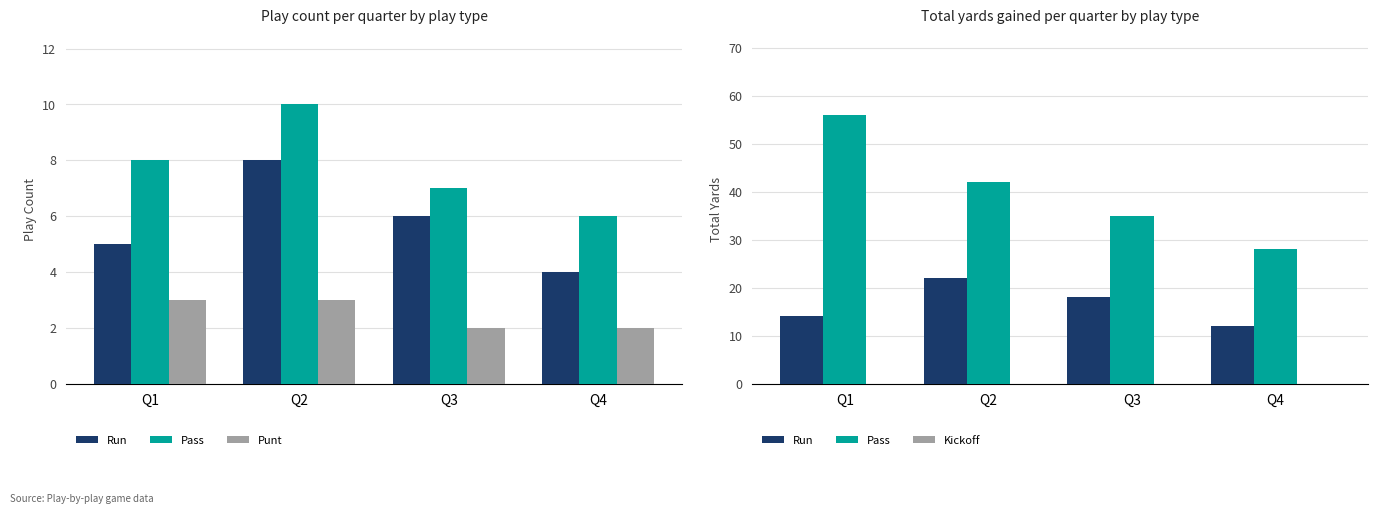

Read the Run value at Q2.

22